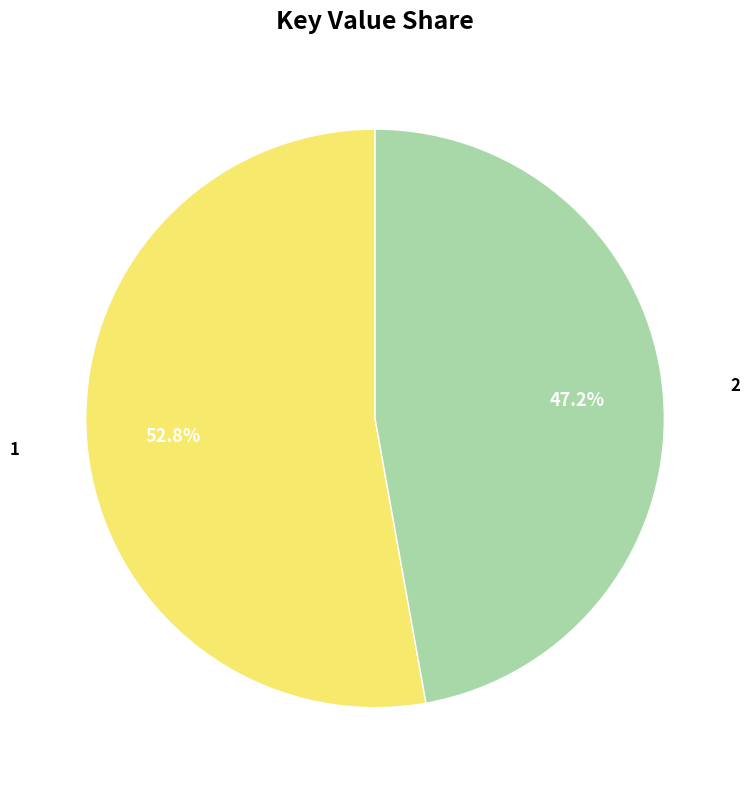

To the nearest percent, what is the difference between the largest and smallest slice percentages?

6%